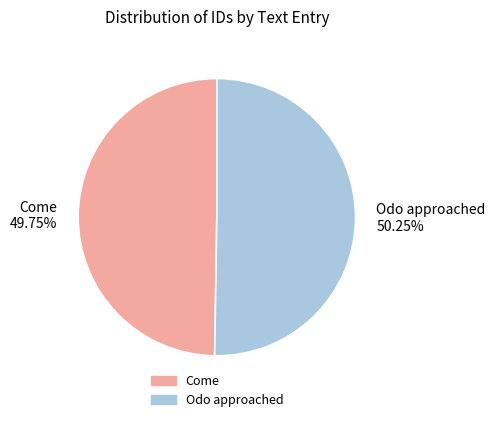

Is there any slice that represents more than half of the pie?

Yes